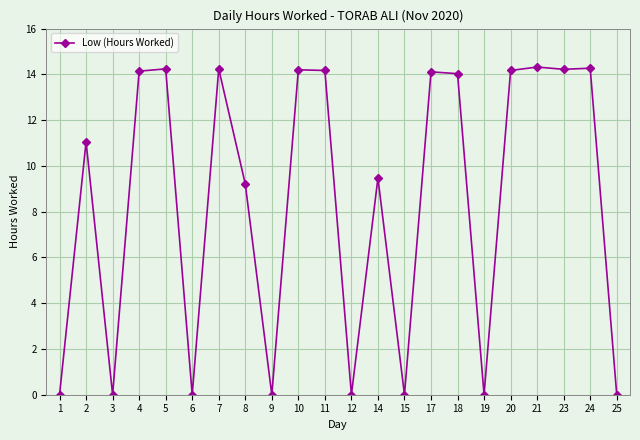

The value at 4 is 25.3. True or false?

False